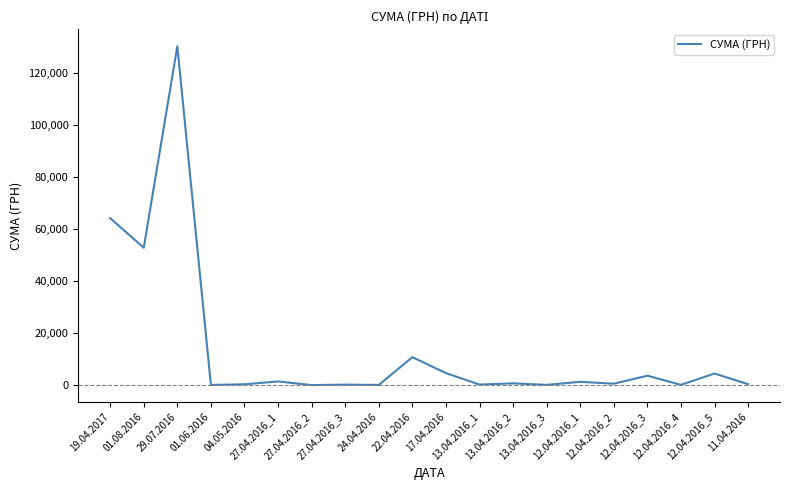

How many distinct data groups are displayed?

1